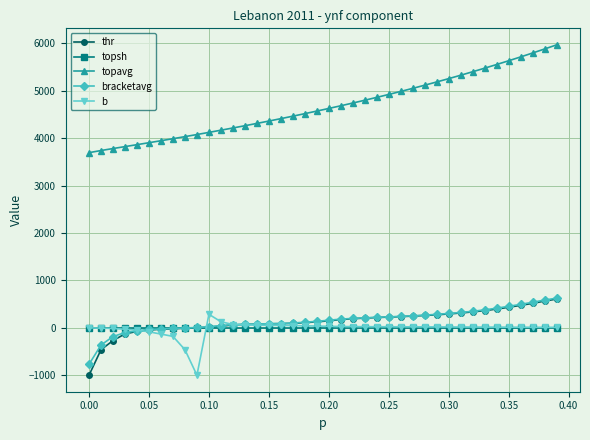

What are all the series names shown in the legend?

thr, topsh, topavg, bracketavg, b